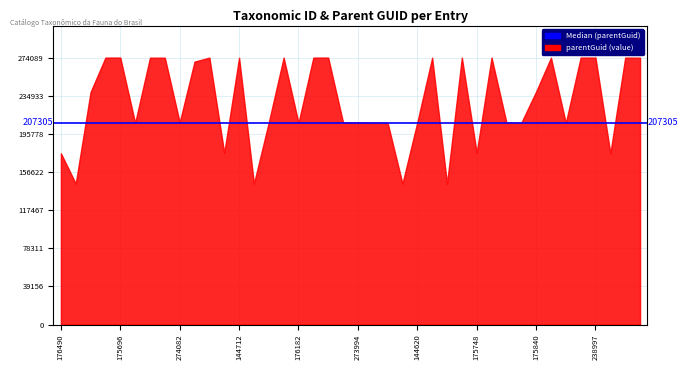

What position from the right is 175840?

8